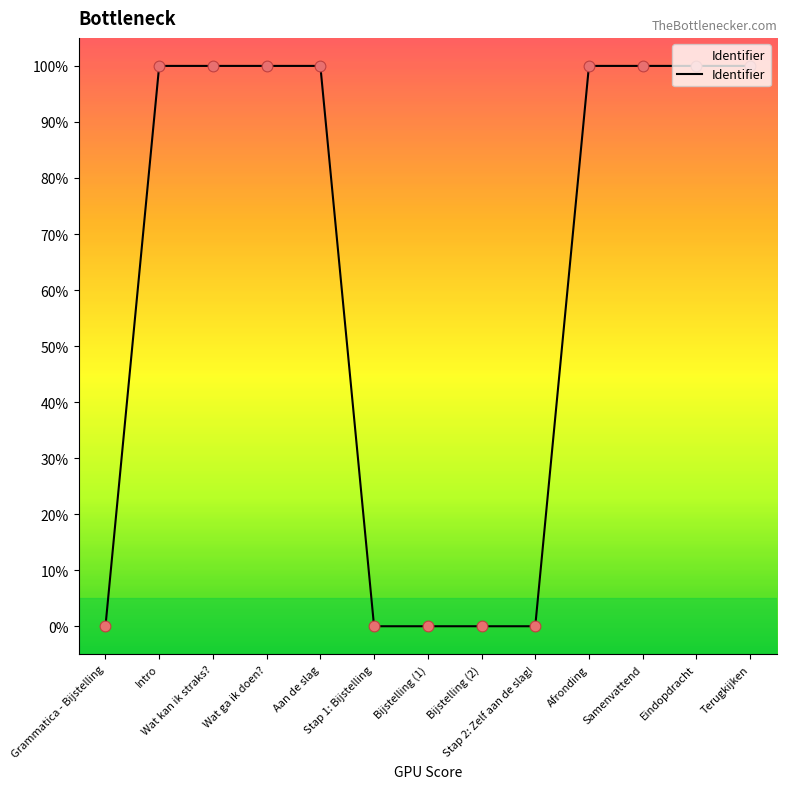

What is the greatest value displayed?

100.0